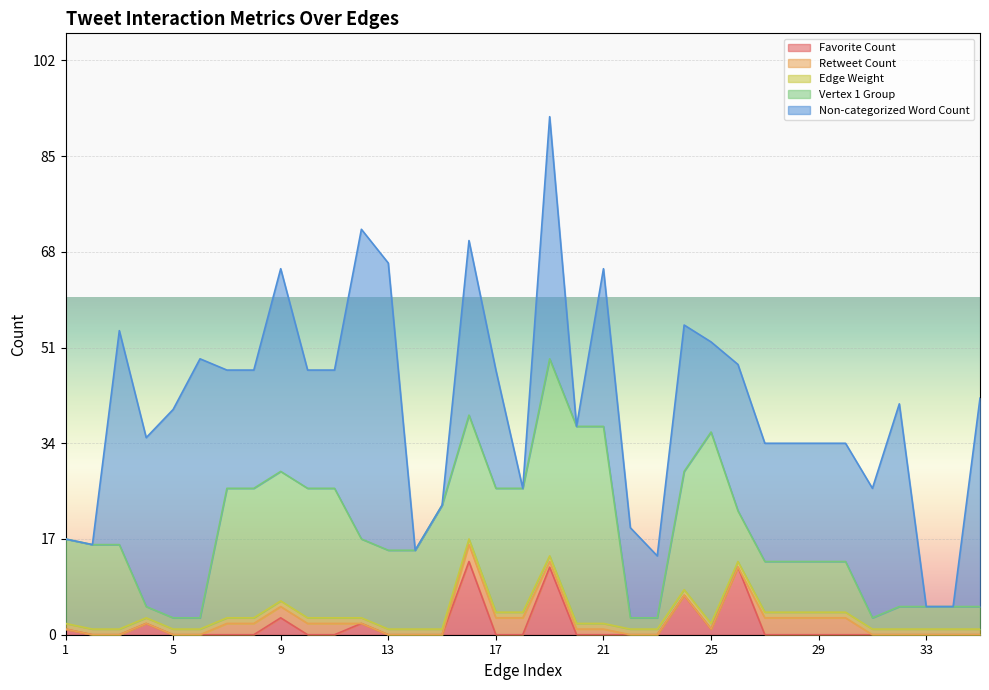

The value of Edge Weight at 16 is 1. True or false?

True